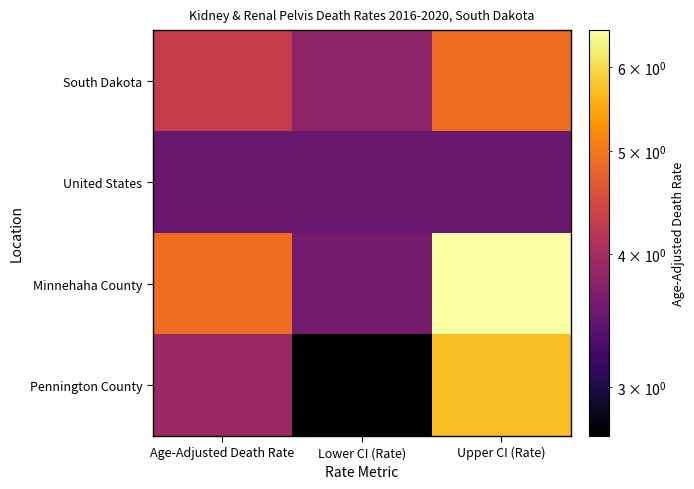

Which series has the largest range (max minus min)?

Pennington County